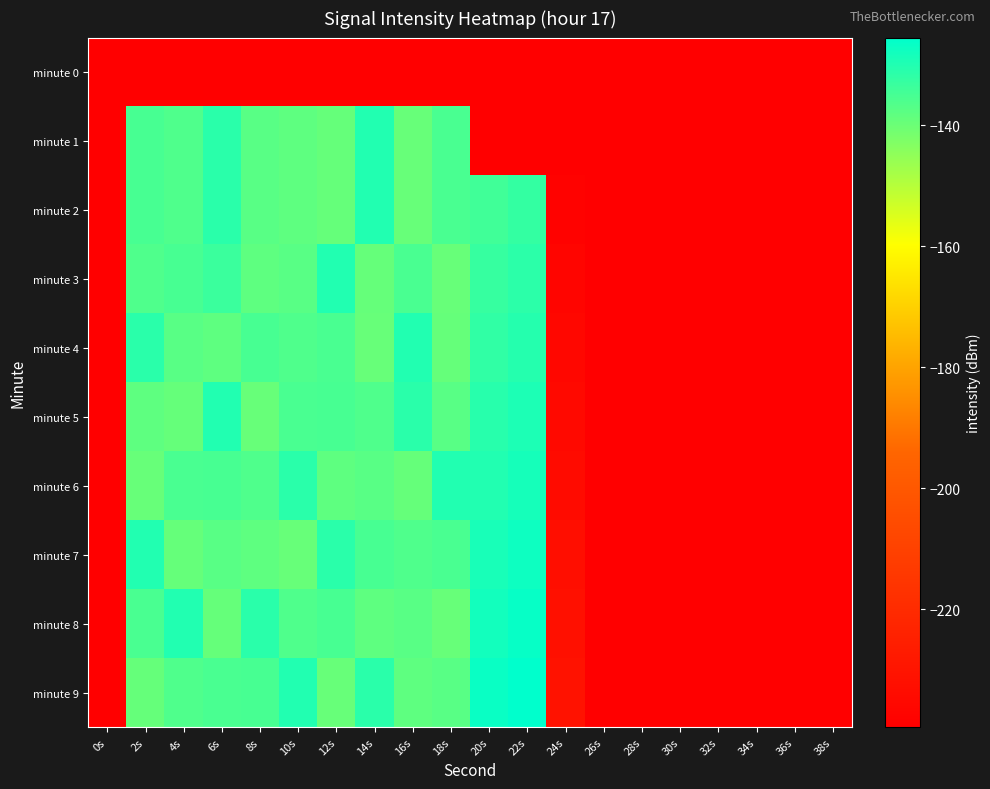

Reading left to right, list all the values displayed in this chart.

minute 0: 0s=-239.5	2s=-239.5	4s=-239.5	6s=-239.5	8s=-239.5	10s=-239.5	12s=-239.5	14s=-239.5	16s=-239.5	18s=-239.5	20s=-239.5	22s=-239.5	24s=-239.5	26s=-239.5	28s=-239.5	30s=-239.5	32s=-239.5	34s=-239.5	36s=-239.5	38s=-239.5
minute 1: 0s=-239.5	2s=-135.1	4s=-136.3	6s=-131.1	8s=-137.5	10s=-138.2	12s=-139.1	14s=-130.1	16s=-139.5	18s=-135.4	20s=-239.5	22s=-239.5	24s=-239.5	26s=-239.5	28s=-239.5	30s=-239.5	32s=-239.5	34s=-239.5	36s=-239.5	38s=-239.5
minute 2: 0s=-239.5	2s=-135.1	4s=-136.3	6s=-131.1	8s=-137.5	10s=-138.2	12s=-139.1	14s=-130.1	16s=-139.5	18s=-135.4	20s=-134.2	22s=-132.5	24s=-238.0	26s=-239.5	28s=-239.5	30s=-239.5	32s=-239.5	34s=-239.5	36s=-239.5	38s=-239.5
minute 3: 0s=-239.5	2s=-136.3	4s=-135.1	6s=-133.5	8s=-138.2	10s=-137.5	12s=-130.1	14s=-139.1	16s=-135.4	18s=-139.5	20s=-133.0	22s=-131.5	24s=-237.0	26s=-239.5	28s=-239.5	30s=-239.5	32s=-239.5	34s=-239.5	36s=-239.5	38s=-239.5
minute 4: 0s=-239.5	2s=-131.1	4s=-137.5	6s=-138.2	8s=-135.1	10s=-136.3	12s=-135.4	14s=-139.5	16s=-130.1	18s=-139.1	20s=-132.0	22s=-130.5	24s=-236.0	26s=-239.5	28s=-239.5	30s=-239.5	32s=-239.5	34s=-239.5	36s=-239.5	38s=-239.5
minute 5: 0s=-239.5	2s=-138.2	4s=-139.1	6s=-130.1	8s=-139.5	10s=-135.4	12s=-135.1	14s=-136.3	16s=-131.1	18s=-137.5	20s=-131.0	22s=-129.5	24s=-235.0	26s=-239.5	28s=-239.5	30s=-239.5	32s=-239.5	34s=-239.5	36s=-239.5	38s=-239.5
minute 6: 0s=-239.5	2s=-139.5	4s=-135.4	6s=-135.1	8s=-136.3	10s=-131.1	12s=-138.2	14s=-137.5	16s=-139.1	18s=-130.1	20s=-130.0	22s=-128.5	24s=-234.0	26s=-239.5	28s=-239.5	30s=-239.5	32s=-239.5	34s=-239.5	36s=-239.5	38s=-239.5
minute 7: 0s=-239.5	2s=-130.1	4s=-139.1	6s=-137.5	8s=-138.2	10s=-139.5	12s=-131.1	14s=-135.1	16s=-136.3	18s=-135.4	20s=-129.0	22s=-127.5	24s=-233.0	26s=-239.5	28s=-239.5	30s=-239.5	32s=-239.5	34s=-239.5	36s=-239.5	38s=-239.5
minute 8: 0s=-239.5	2s=-135.4	4s=-130.1	6s=-139.1	8s=-131.1	10s=-136.3	12s=-135.1	14s=-138.2	16s=-137.5	18s=-139.5	20s=-128.0	22s=-126.5	24s=-232.0	26s=-239.5	28s=-239.5	30s=-239.5	32s=-239.5	34s=-239.5	36s=-239.5	38s=-239.5
minute 9: 0s=-239.5	2s=-139.1	4s=-136.3	6s=-135.4	8s=-135.1	10s=-130.1	12s=-139.5	14s=-131.1	16s=-138.2	18s=-137.5	20s=-127.0	22s=-125.5	24s=-231.0	26s=-239.5	28s=-239.5	30s=-239.5	32s=-239.5	34s=-239.5	36s=-239.5	38s=-239.5